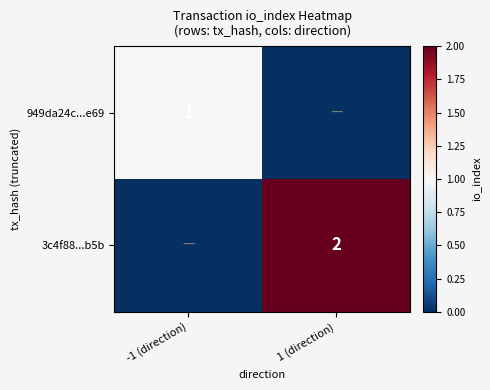

Is it true that 3c4f88...b5b equals 1 at 1 (direction)?

False